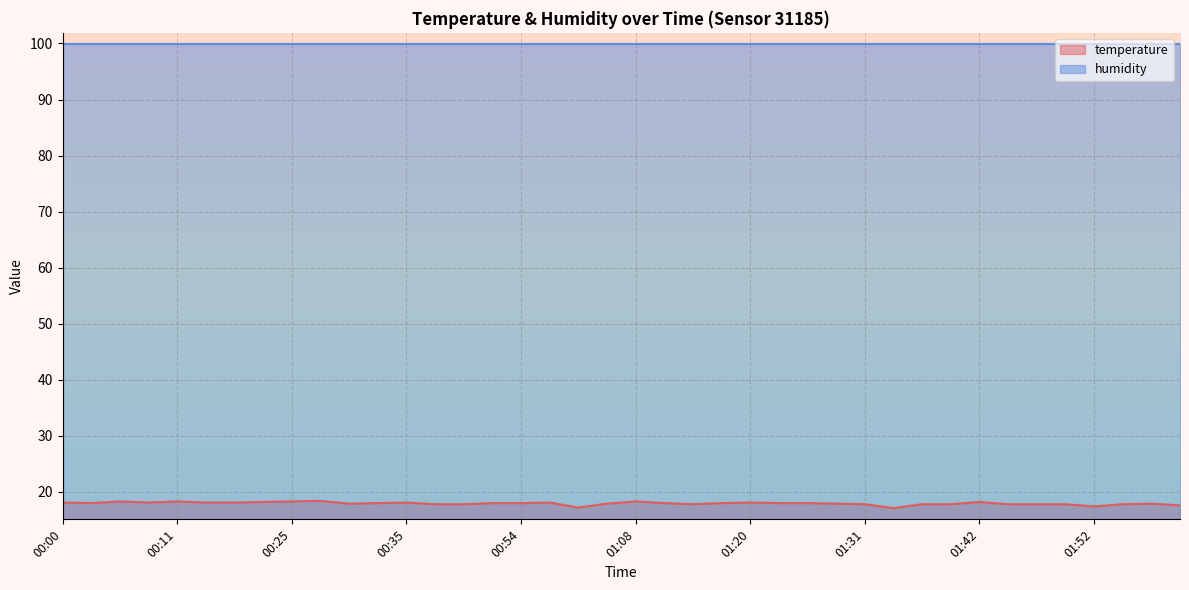

What position from the left is 01:29?

28